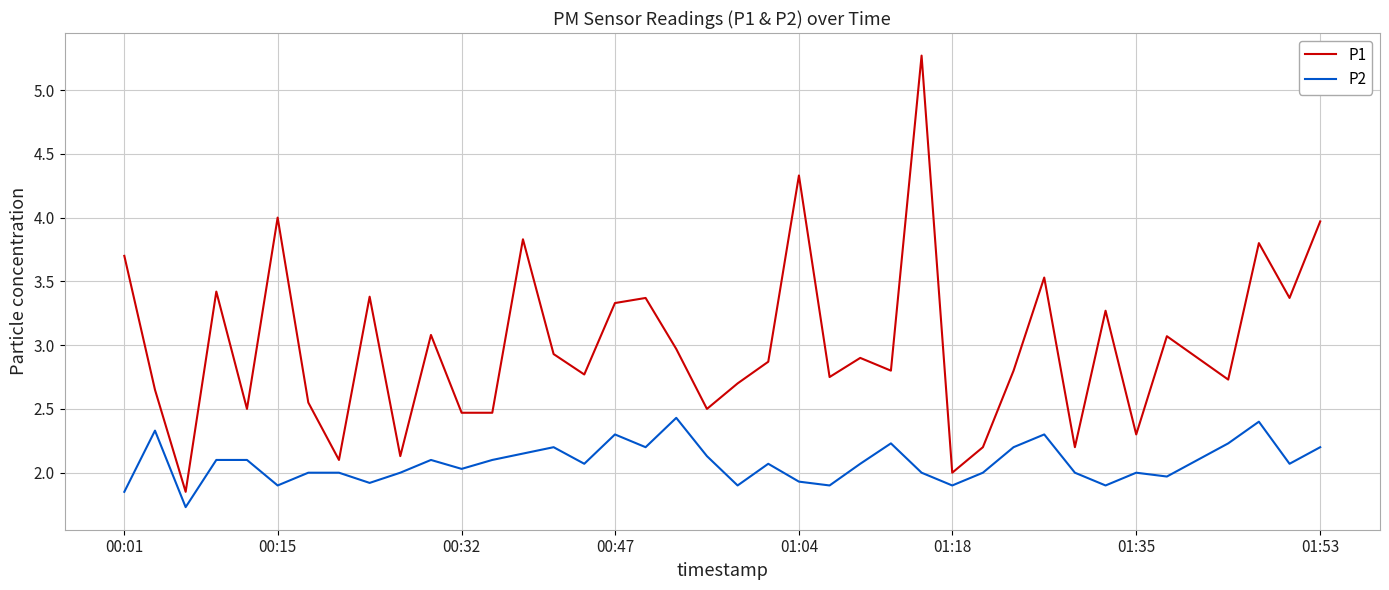

Count the number of categories in the chart.

40